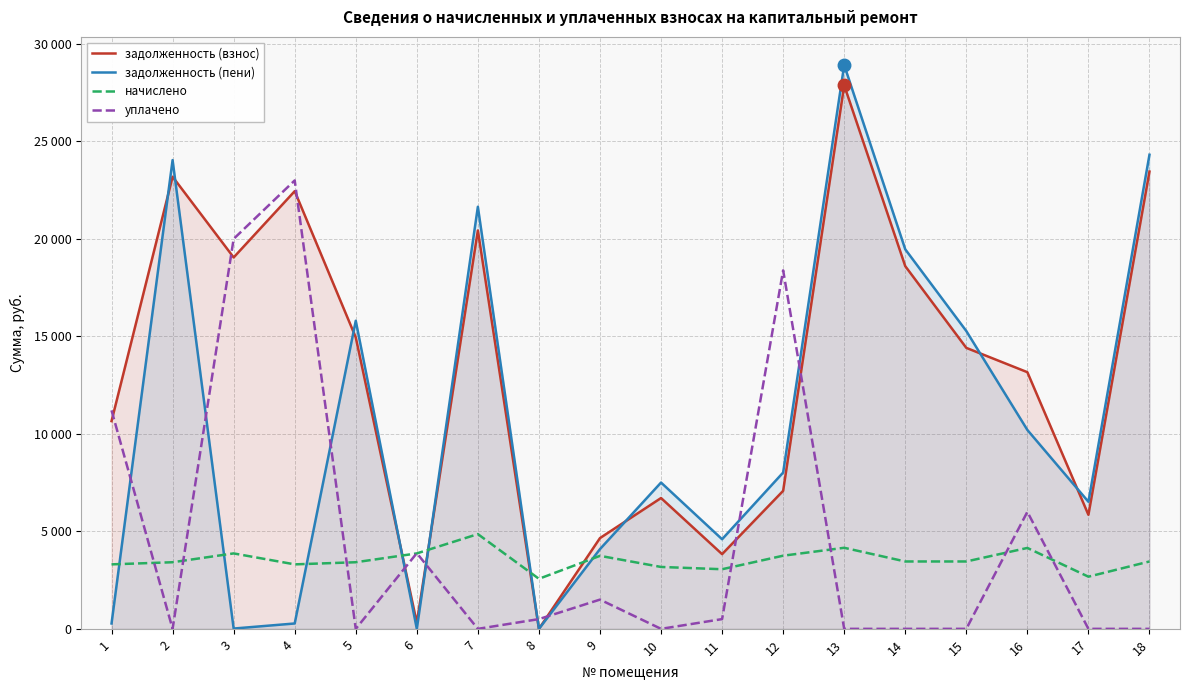

The value of задолженность (взнос) at 16 is 21343.1. True or false?

False